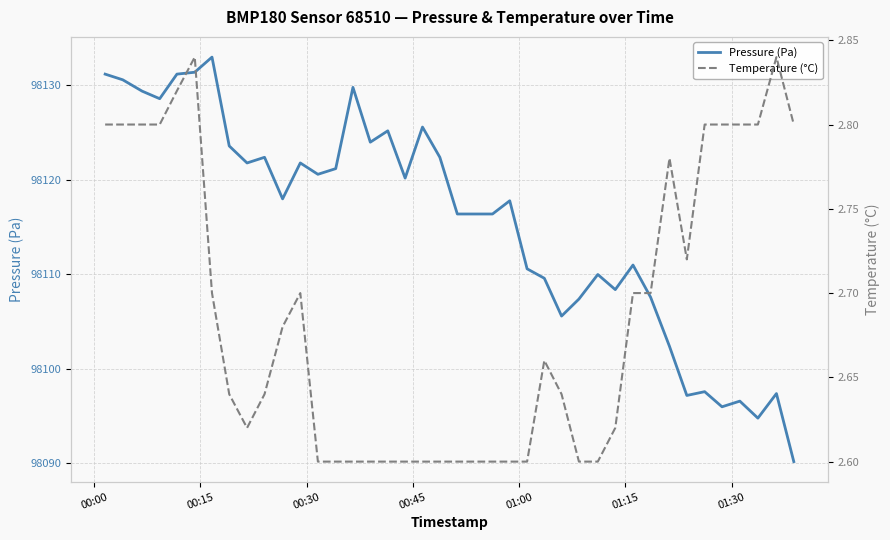

Reading right to left, transcribe all the data shown in this chart.

Pressure (Pa): 98090.2	98097.4	98094.8	98096.6	98096.0	98097.6	98097.2	98102.4	98107.6	98111.0	98108.4	98110.0	98107.4	98105.6	98109.6	98110.6	98117.8	98116.4	98116.4	98116.4	98122.4	98125.6	98120.2	98125.2	98124.0	98129.8	98121.2	98120.6	98121.8	98118.0	98122.4	98121.8	98123.6	98133.0	98131.4	98131.2	98128.6	98129.4	98130.6	98131.2
Temperature (°C): 2.8	2.8	2.8	2.8	2.8	2.8	2.7	2.8	2.7	2.7	2.6	2.6	2.6	2.6	2.7	2.6	2.6	2.6	2.6	2.6	2.6	2.6	2.6	2.6	2.6	2.6	2.6	2.6	2.7	2.7	2.6	2.6	2.6	2.7	2.8	2.8	2.8	2.8	2.8	2.8